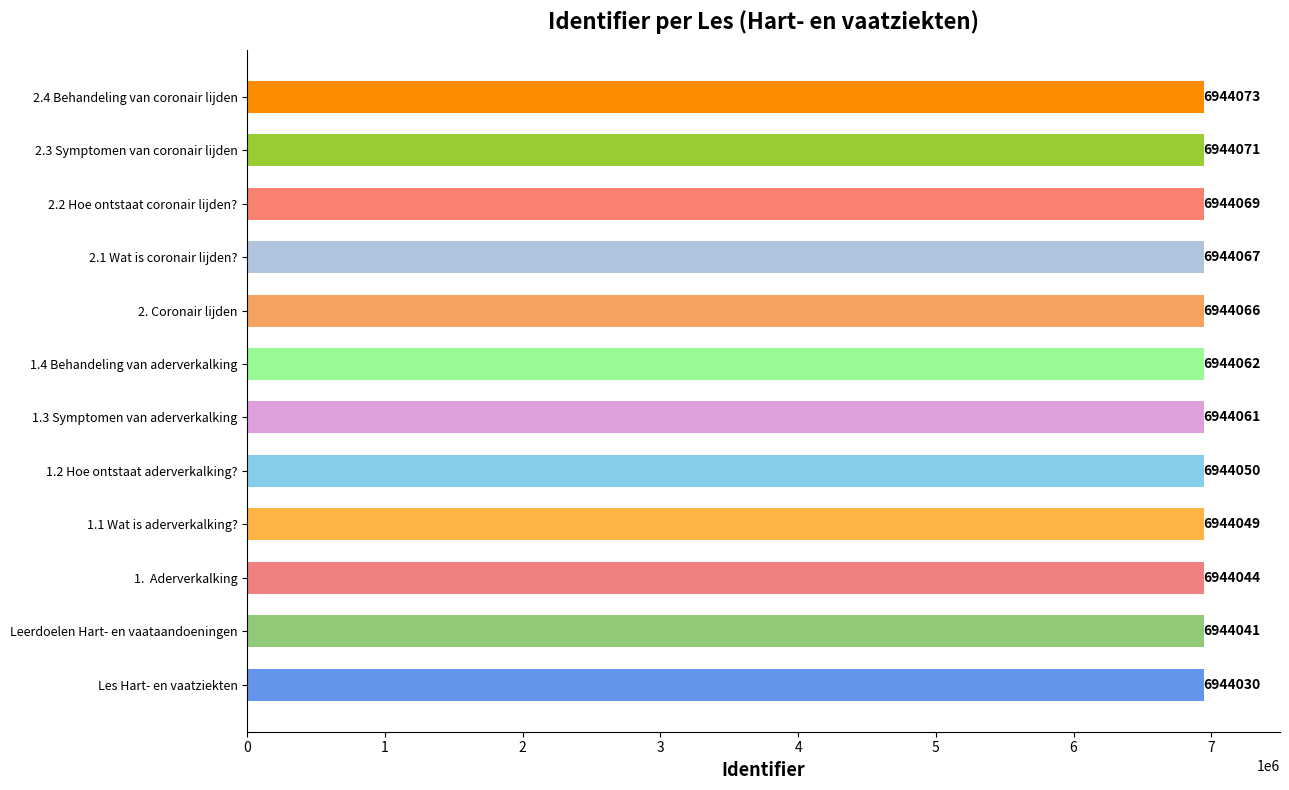

What is the maximum value shown in the chart?

6944073